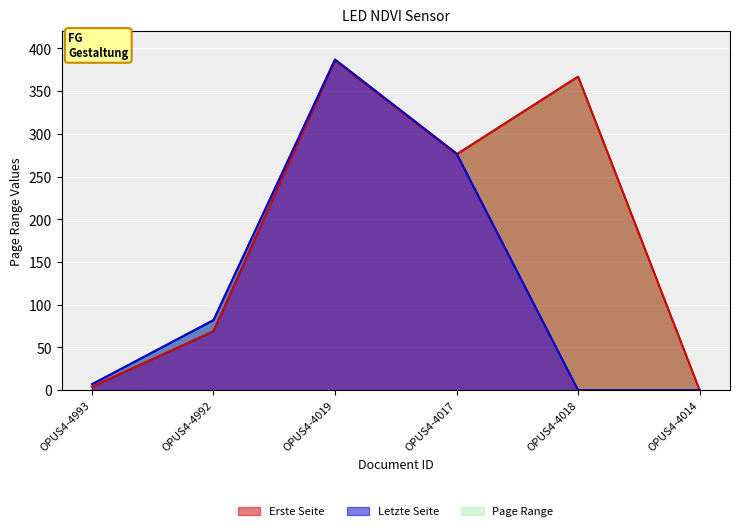

Reading left to right, what are all the values shown in this chart?

Erste Seite: 4	69	386	276	367	0
Letzte Seite: 7	82	387	277	0	0